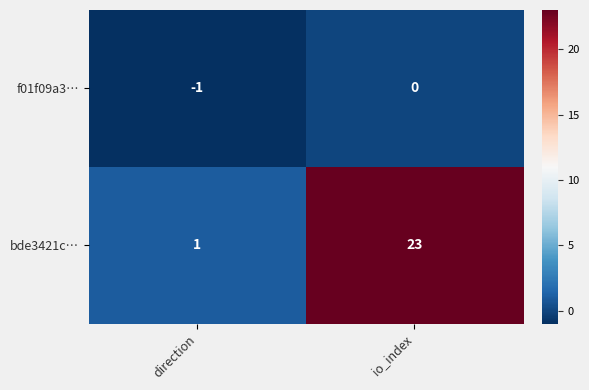

At which label is f01f09a3… closest to 0?

io_index